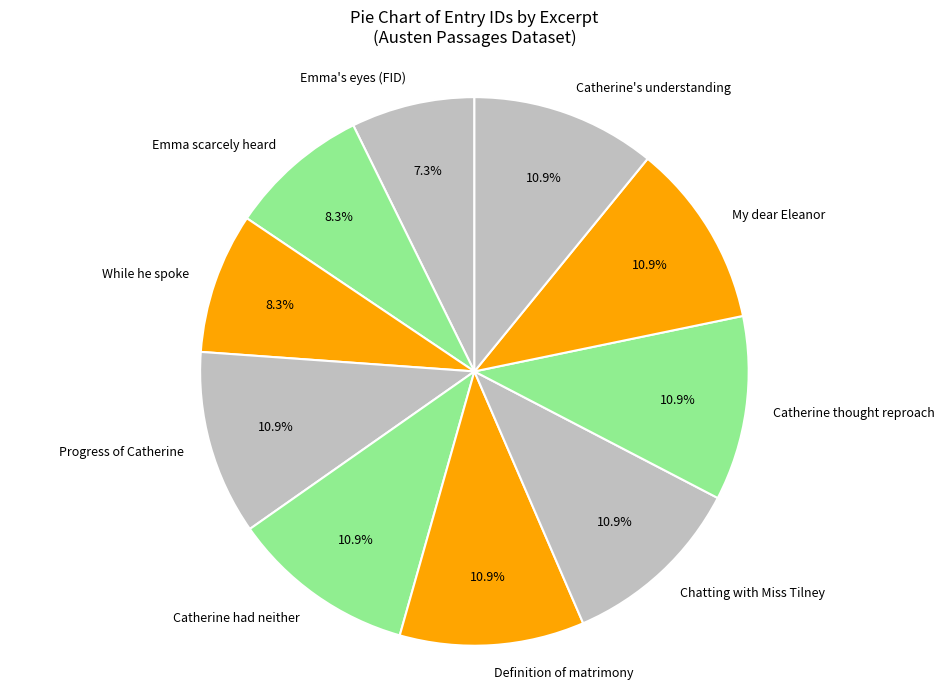

Between Progress of Catherine and Emma scarcely heard, which is larger?

Progress of Catherine